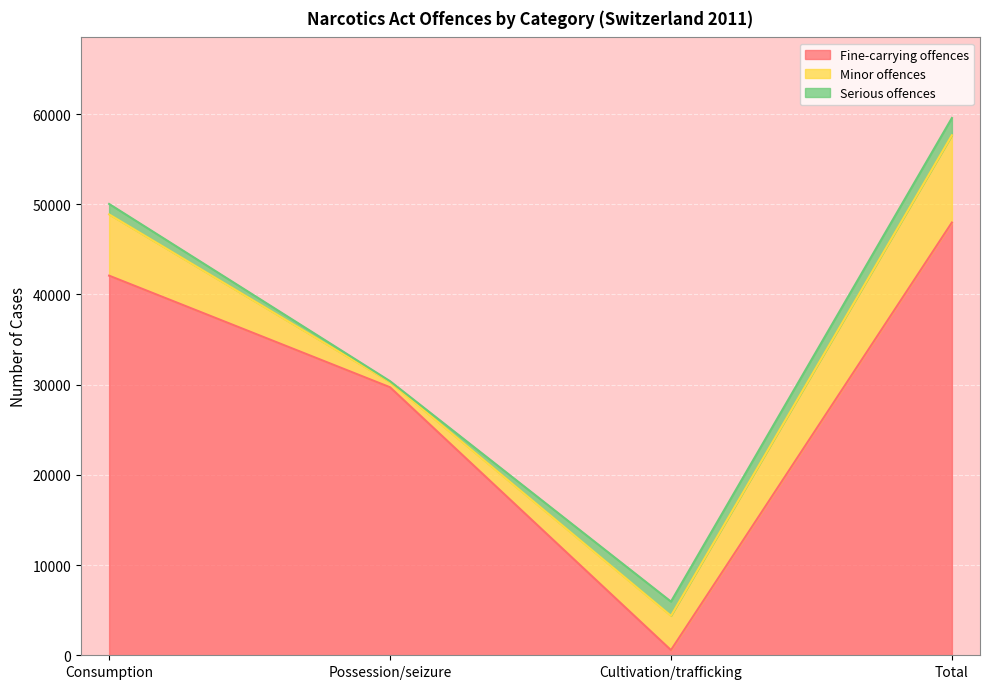

Between Consumption and Cultivation/trafficking, which series saw the biggest shift?

Fine-carrying offences